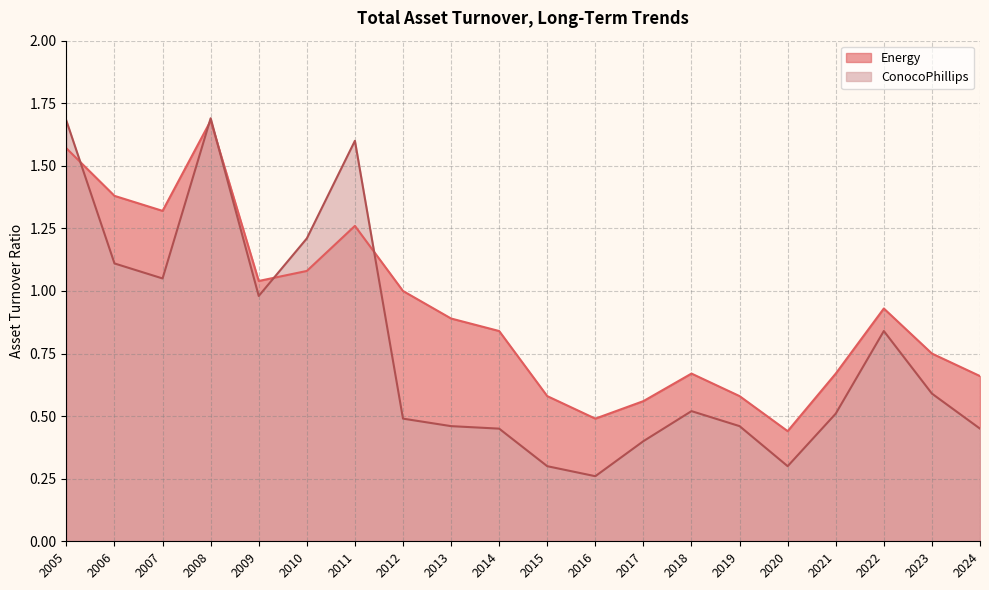

Rank the series by their maximum value, from highest to lowest.

ConocoPhillips, Energy